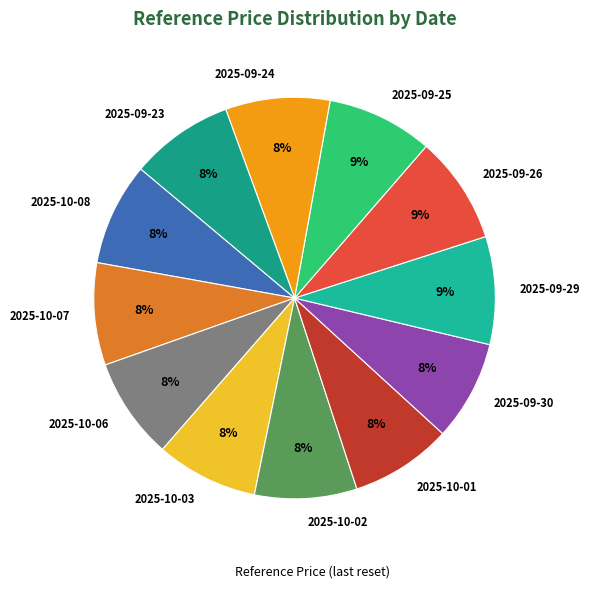

Is the sum of 2025-10-02 and 2025-09-29 greater than half?

No